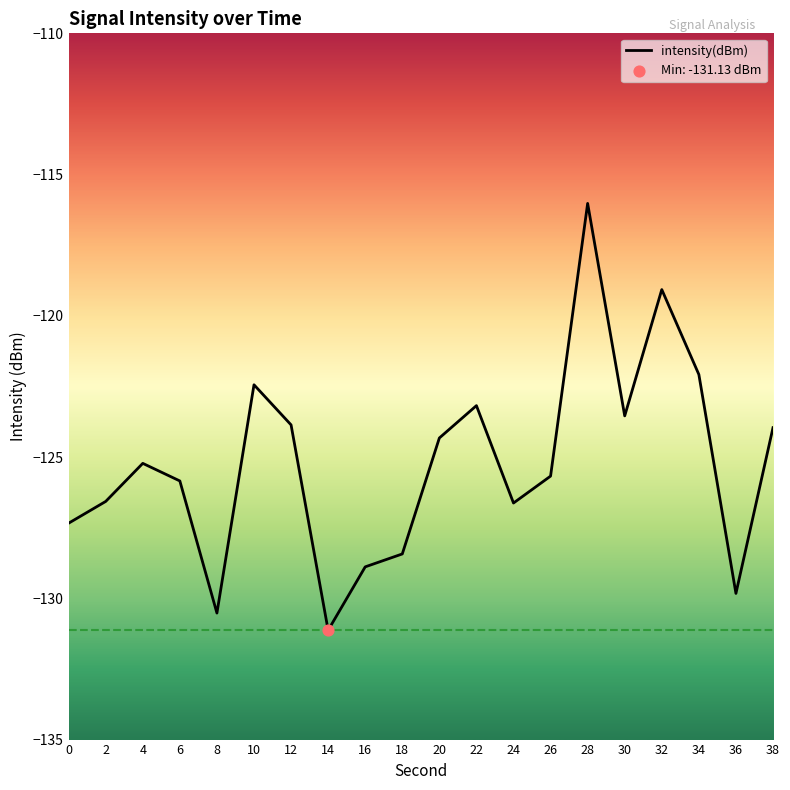

What is the change in value from 0 to 18?

-1.1